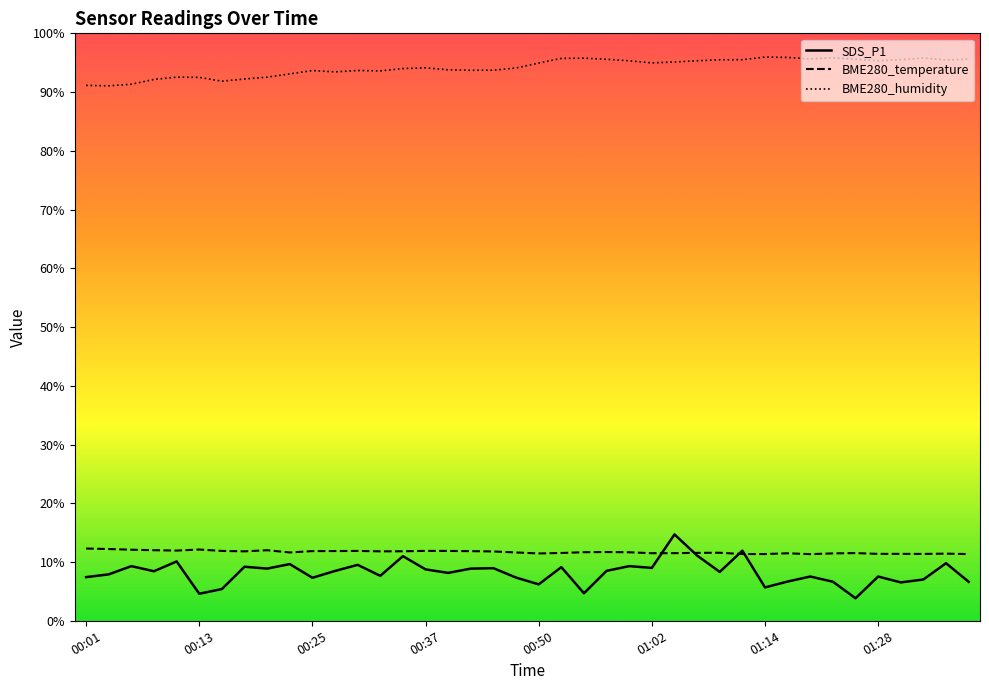

Count the number of categories in the chart.

40